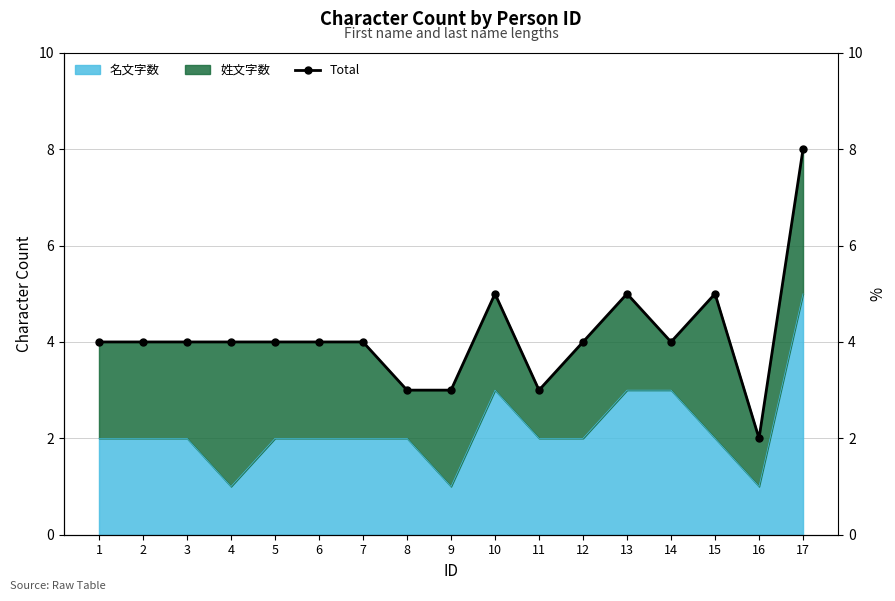

Which category has the highest value across all series?

17